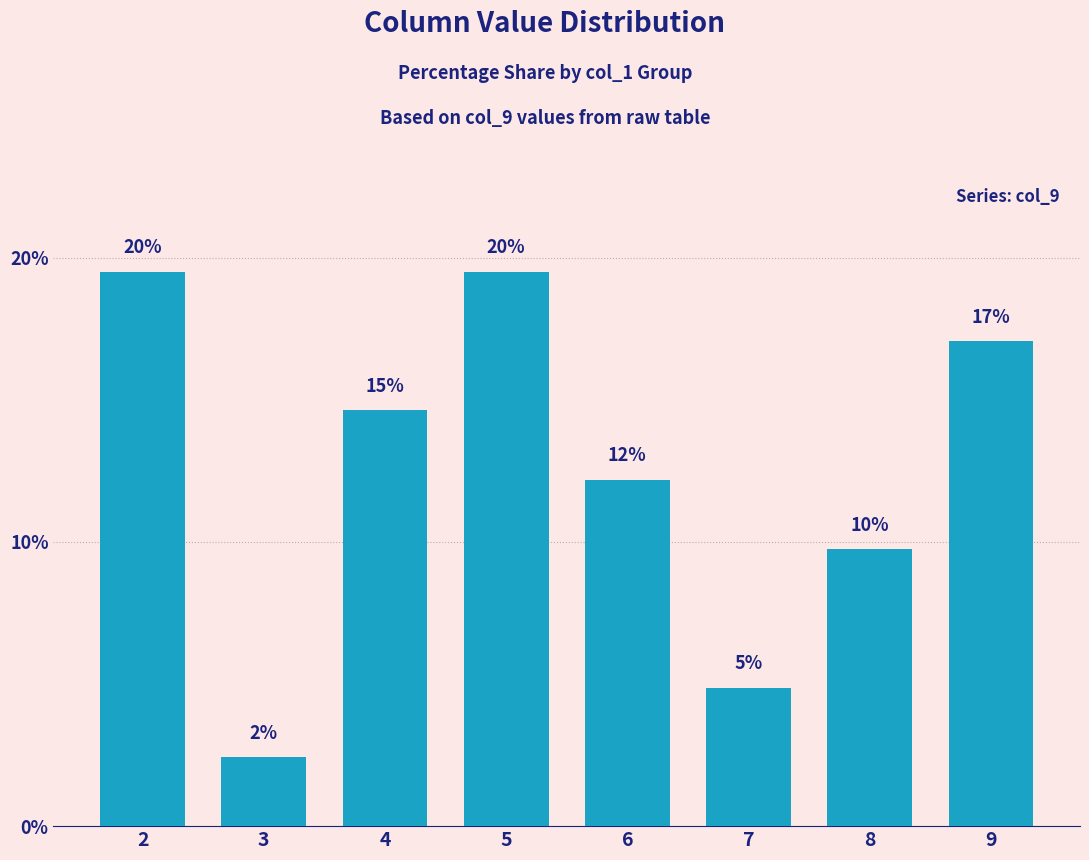

What is the difference between the maximum and minimum values?

17.1